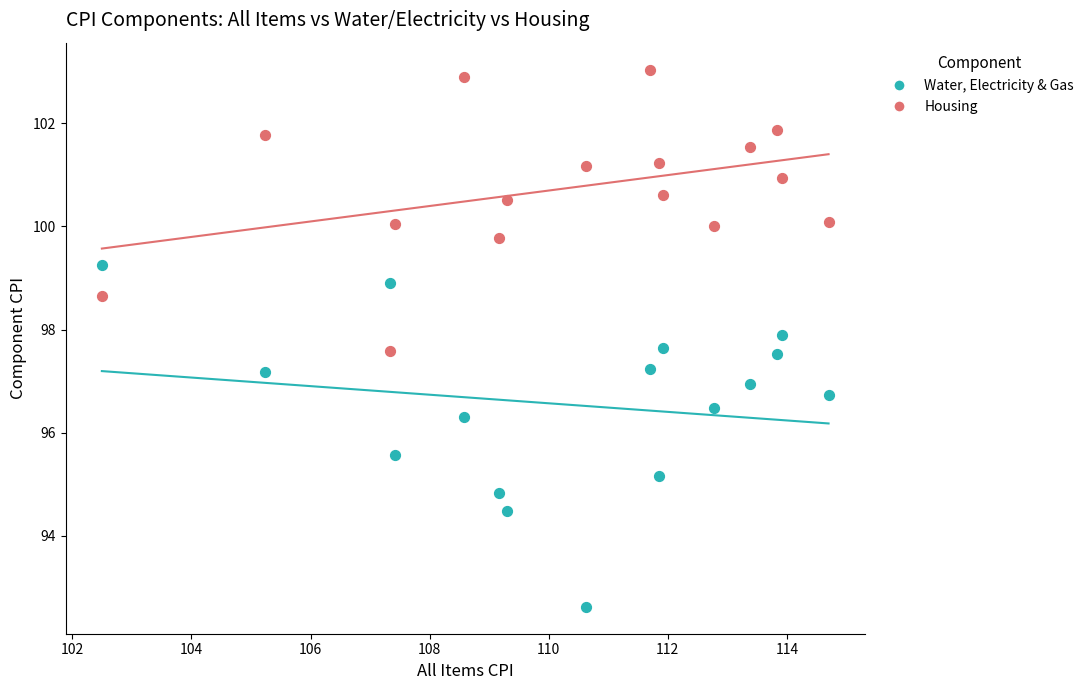

Which series has the widest spread of Y values?

Water, Electricity & Gas